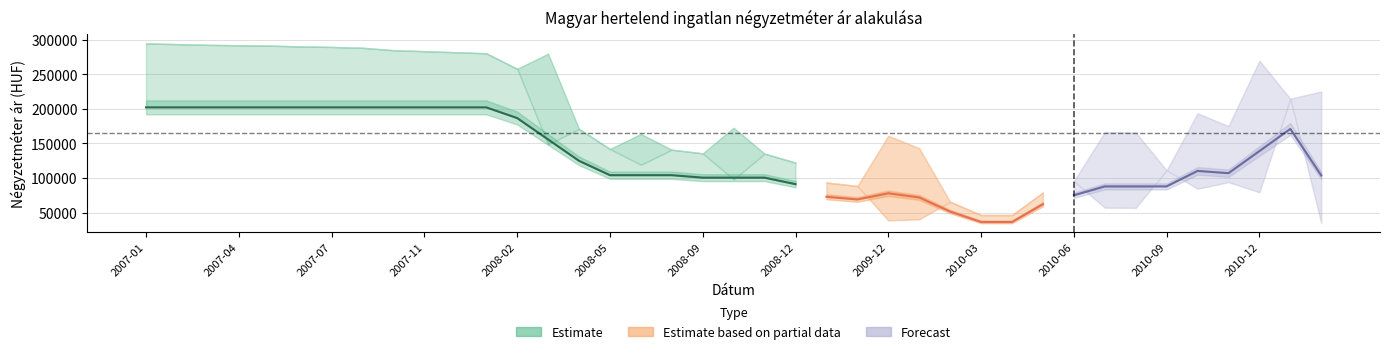

The Szórás felső határ series shows 103089 at 2008-06. True or false?

False